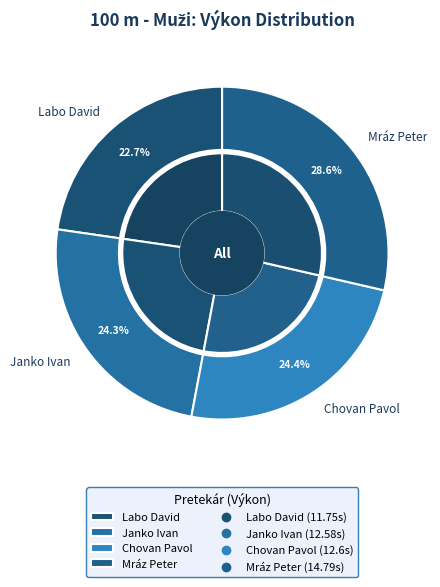

What portion of the pie excludes Mráz Peter?

71.4%